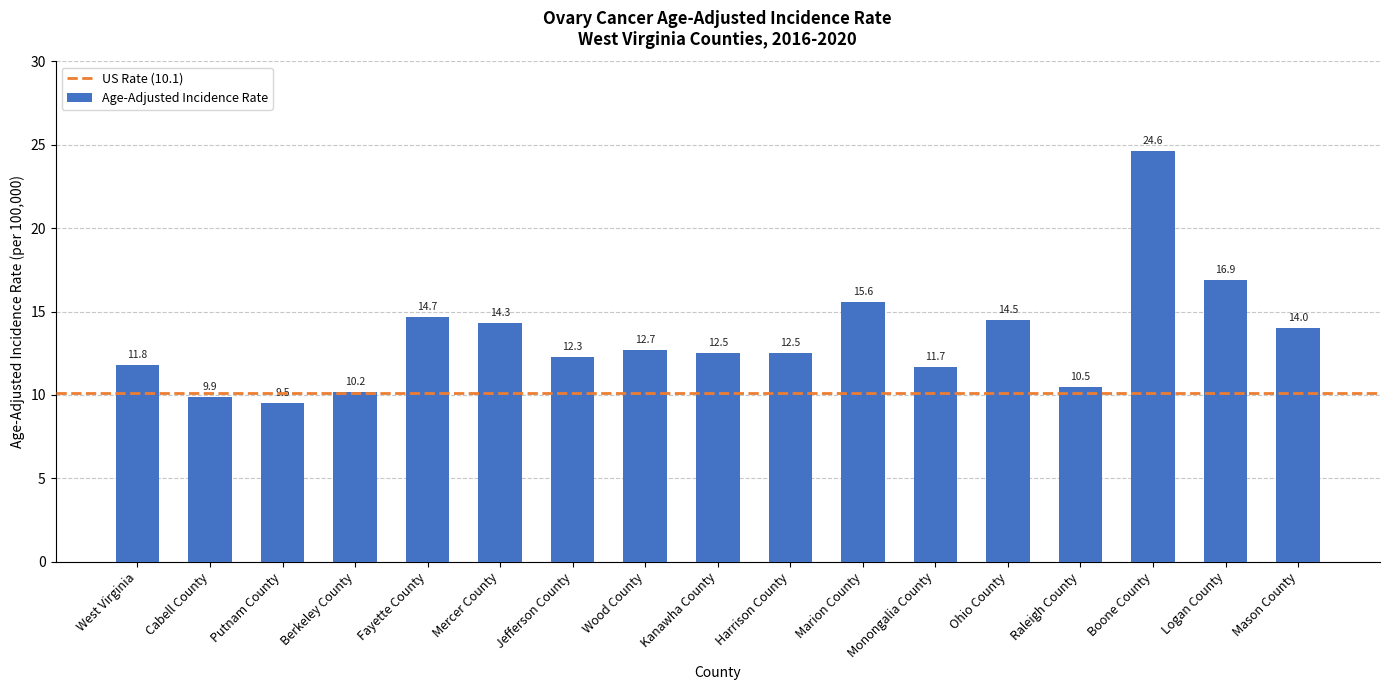

Which has a higher value, West Virginia or Boone County?

Boone County